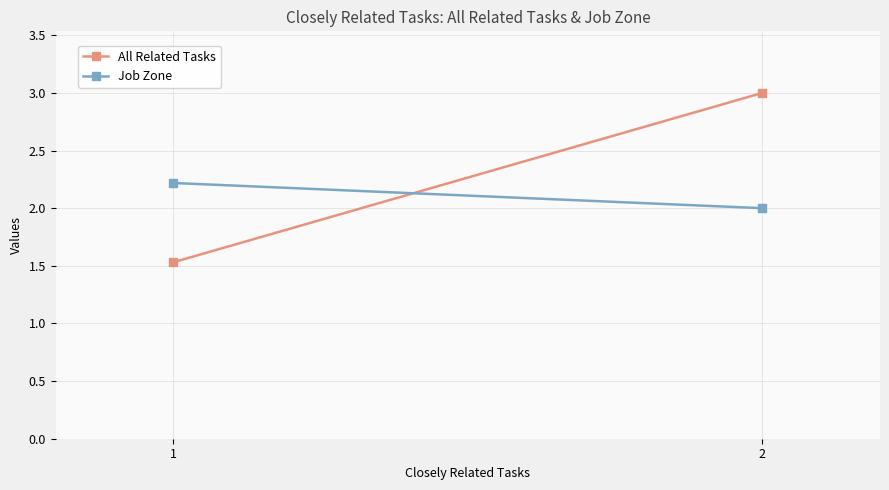

How many lines are shown in the chart?

2